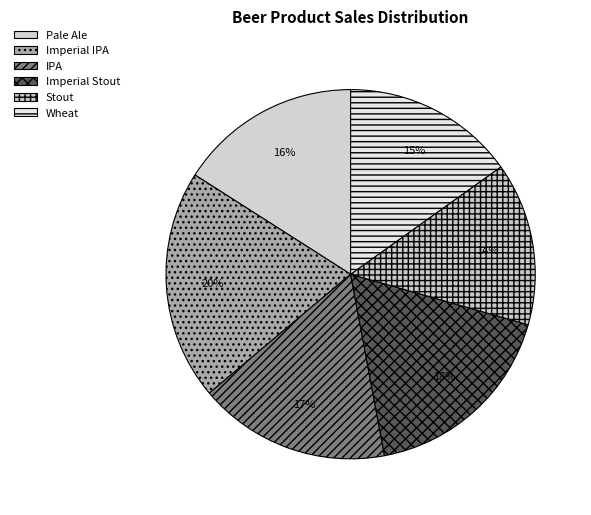

Which slice is the largest?

Imperial IPA